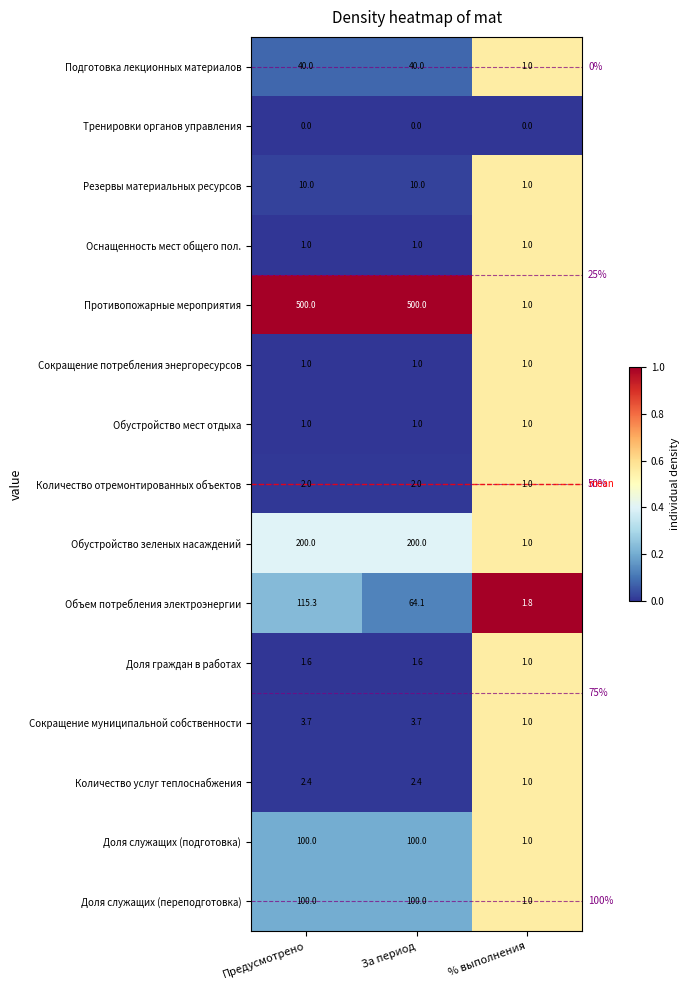

Which series has the largest range (max minus min)?

Противопожарные мероприятия